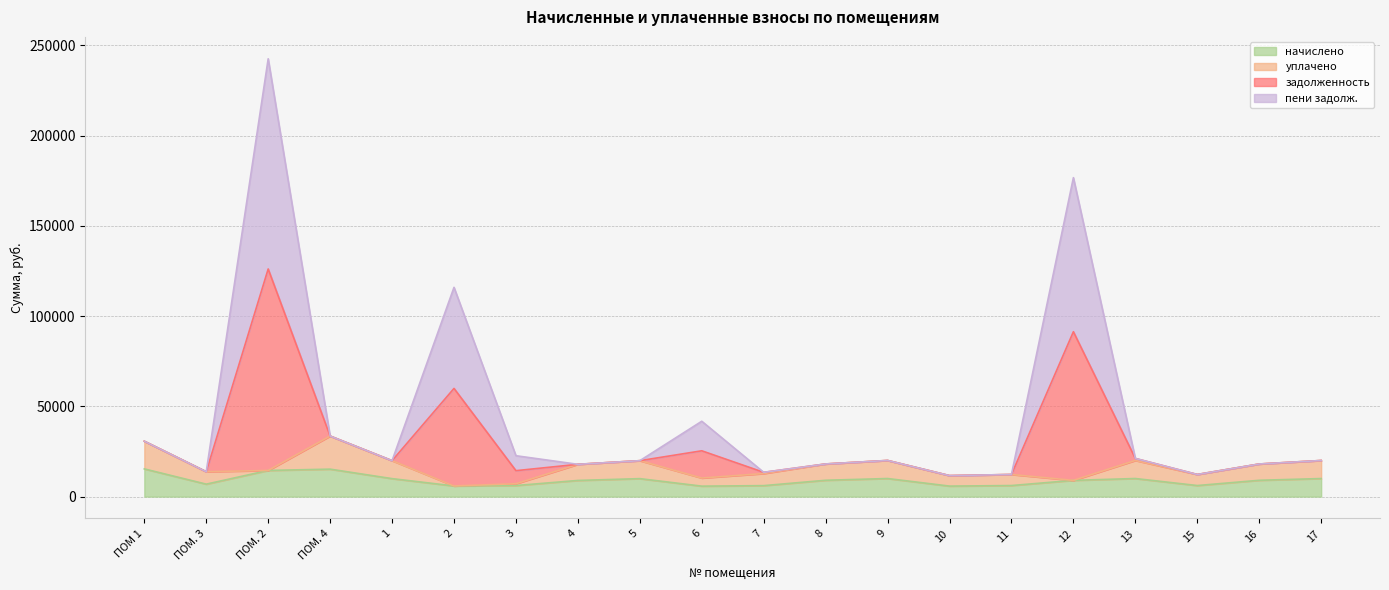

What is the maximum value for начислено?

15338.7